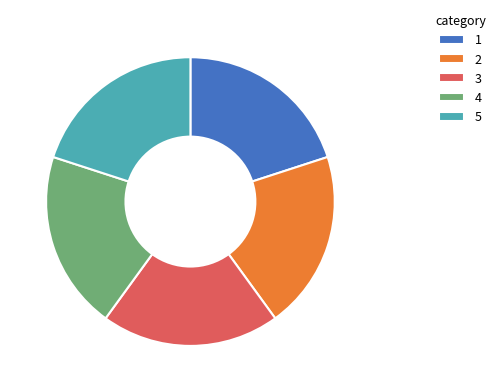

Count the number of slices in the pie.

5